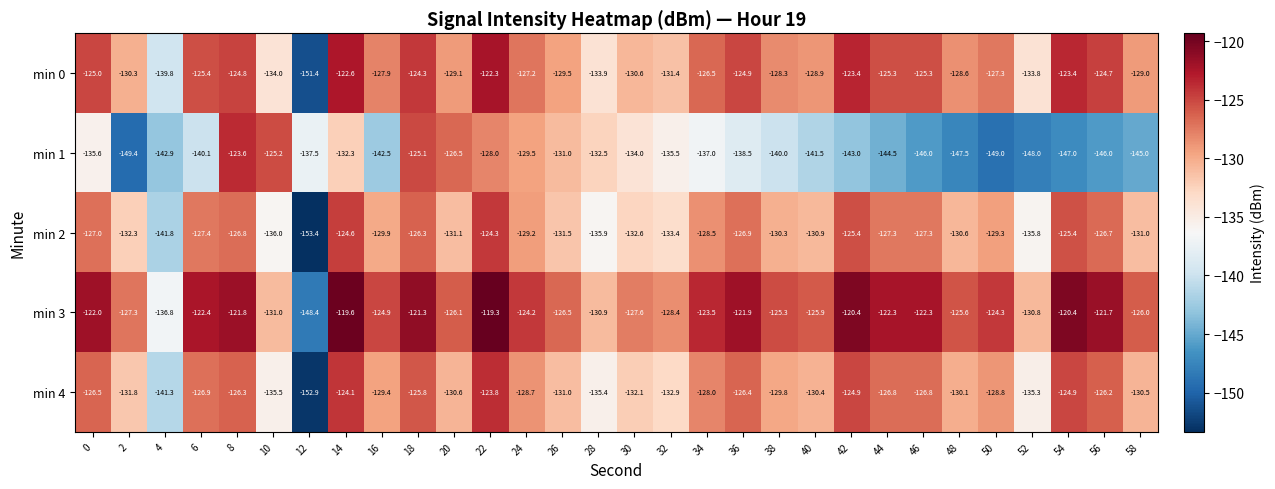

What is the average value of the min 1 series?

-138.1